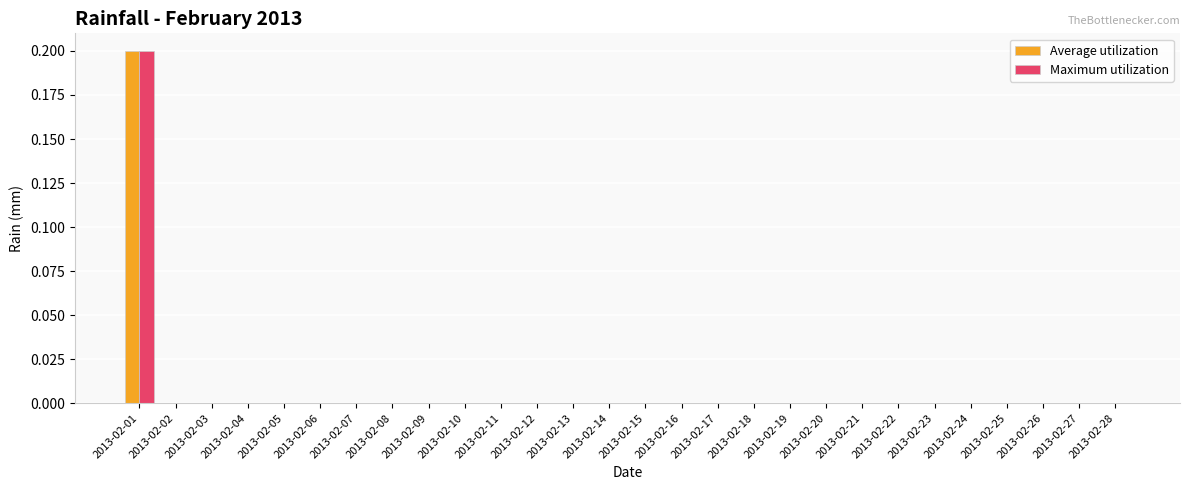

The Maximum utilization series shows 0.0 at 2013-02-12. True or false?

True